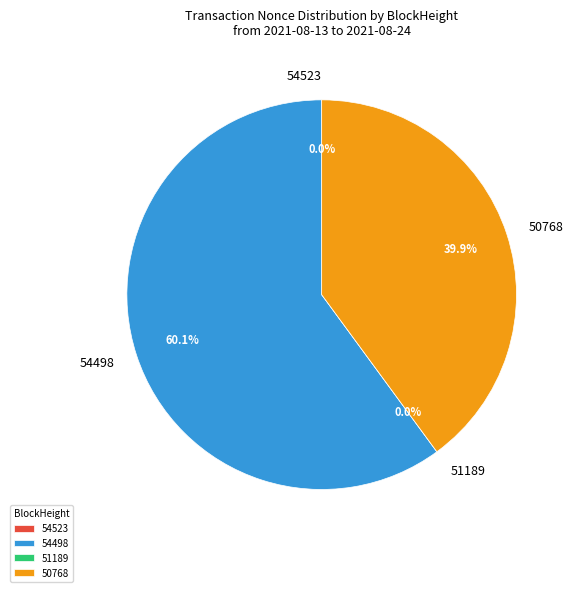

Which category has the biggest portion of the pie?

54498